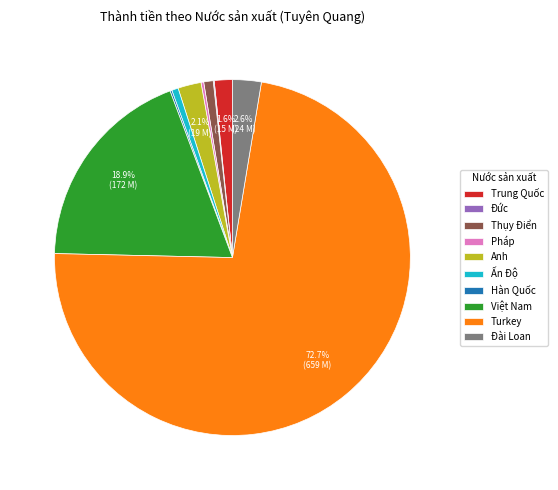

Do Turkey and Đài Loan together represent more than half of the pie?

Yes